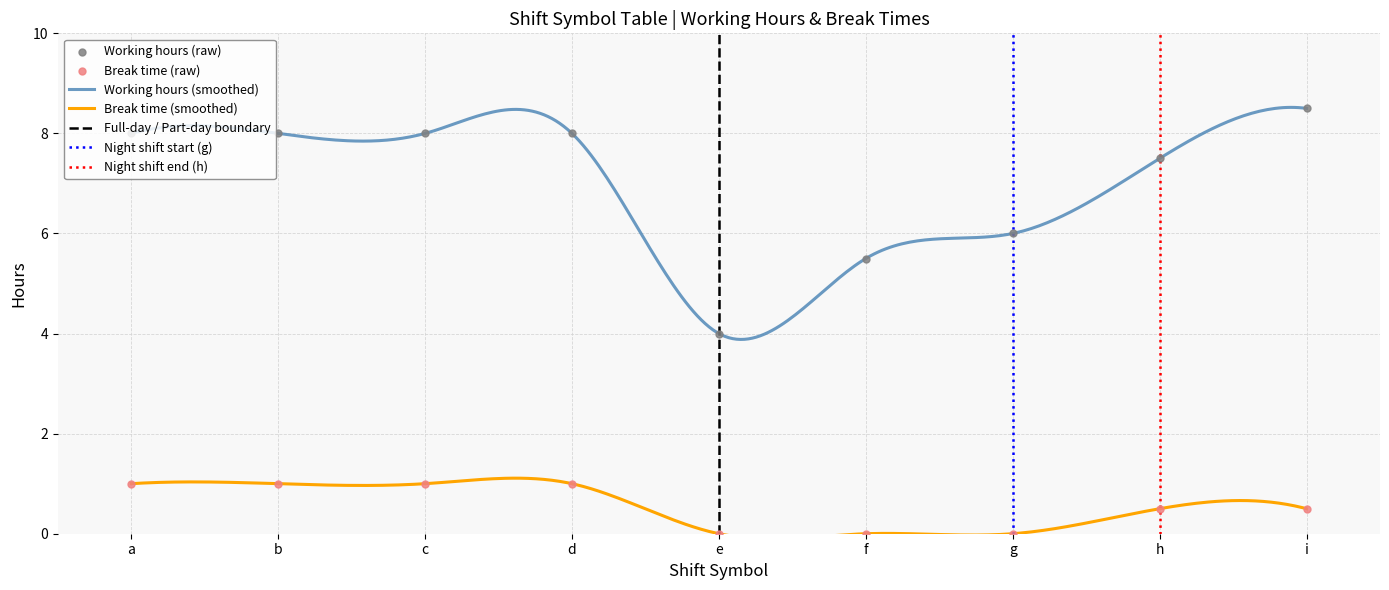

Which series reaches the minimum Y coordinate?

Break time (hours)